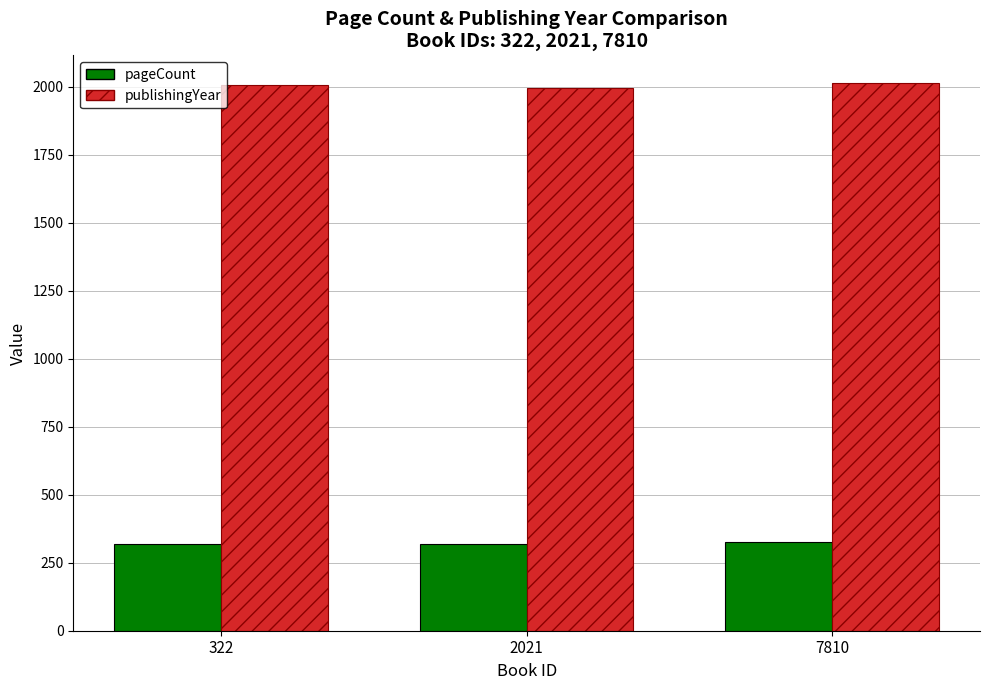

Are the bars horizontal?

No